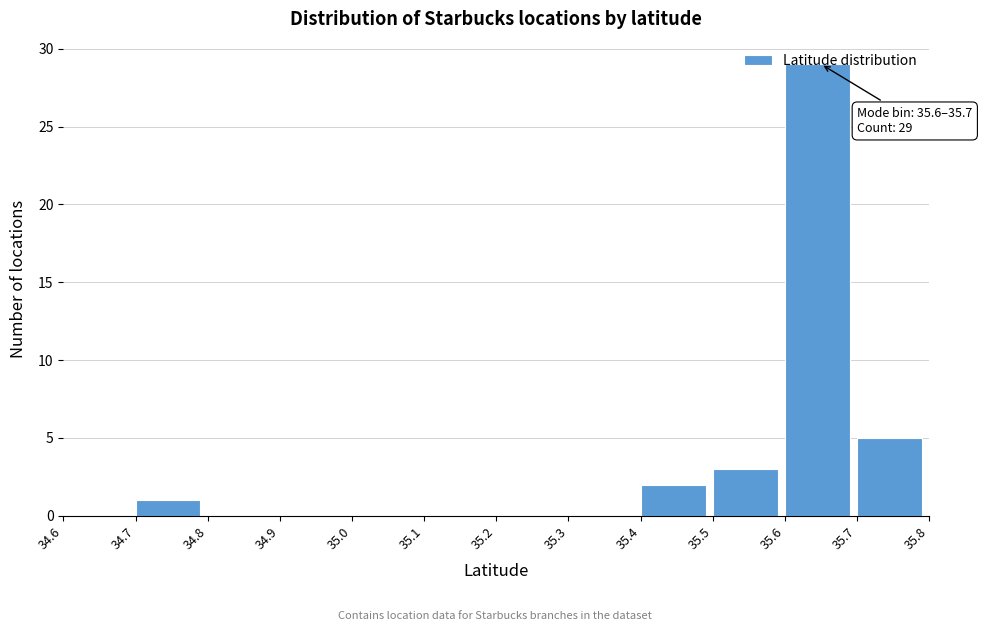

Which range on the x-axis has the tallest bar?

35.6 to 35.7